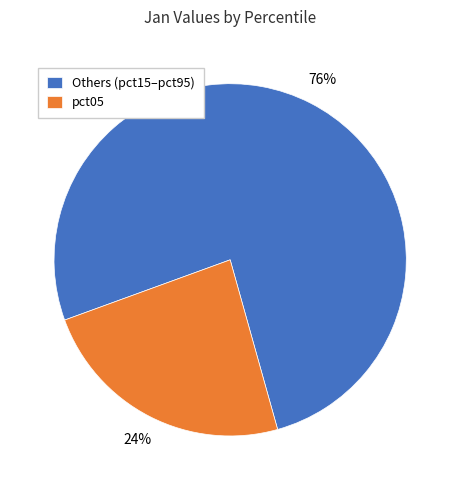

Count the number of slices in the pie.

2